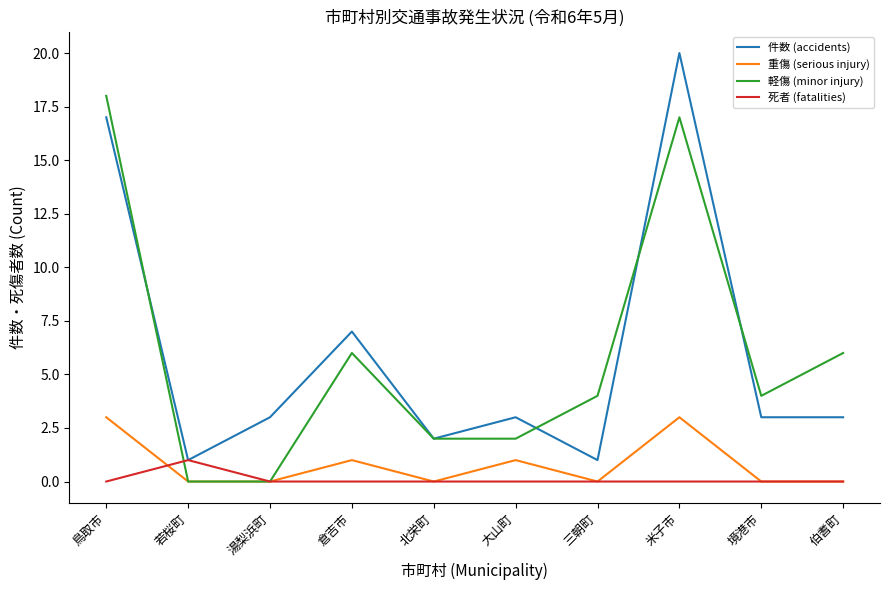

Between 鳥取市 and 倉吉市, which series saw the biggest shift?

軽傷 (minor injury)